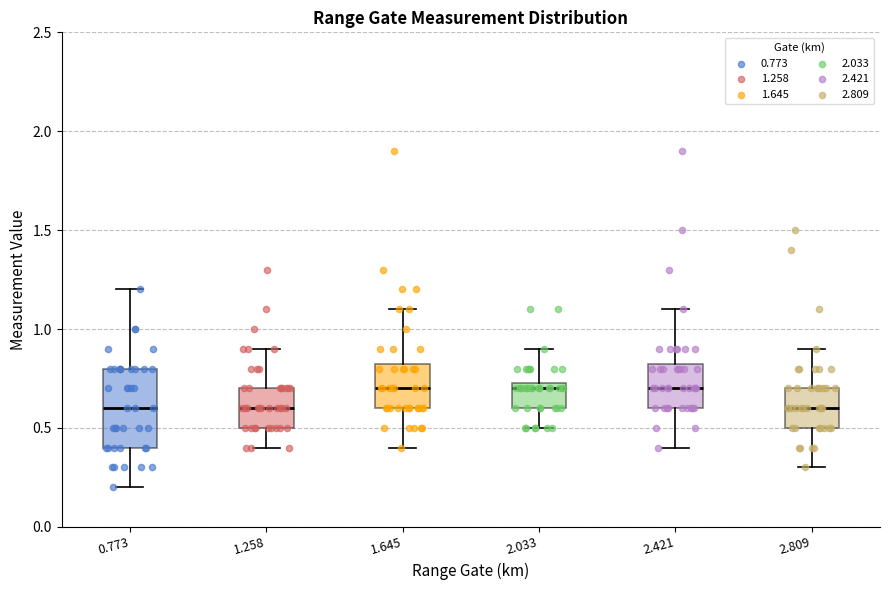

Comparing the boxes themselves (not the whiskers), which one is the tallest?

0.773